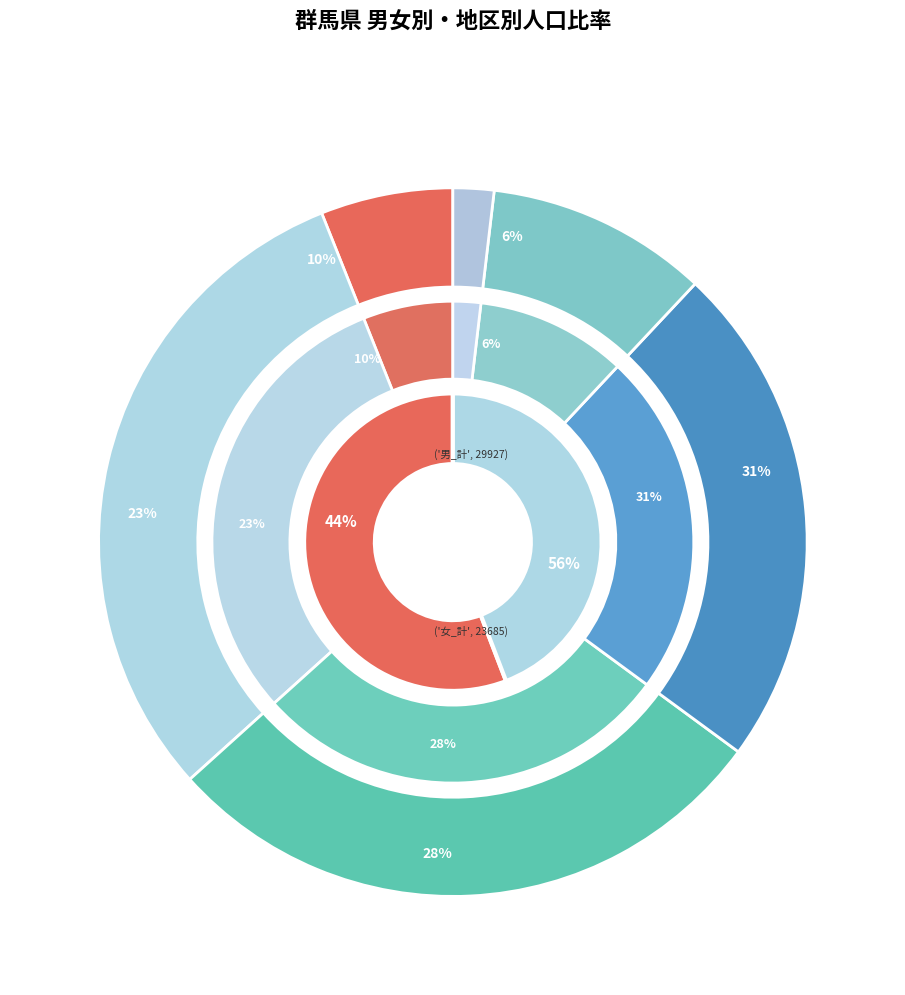

How many segments does this pie chart have?

6